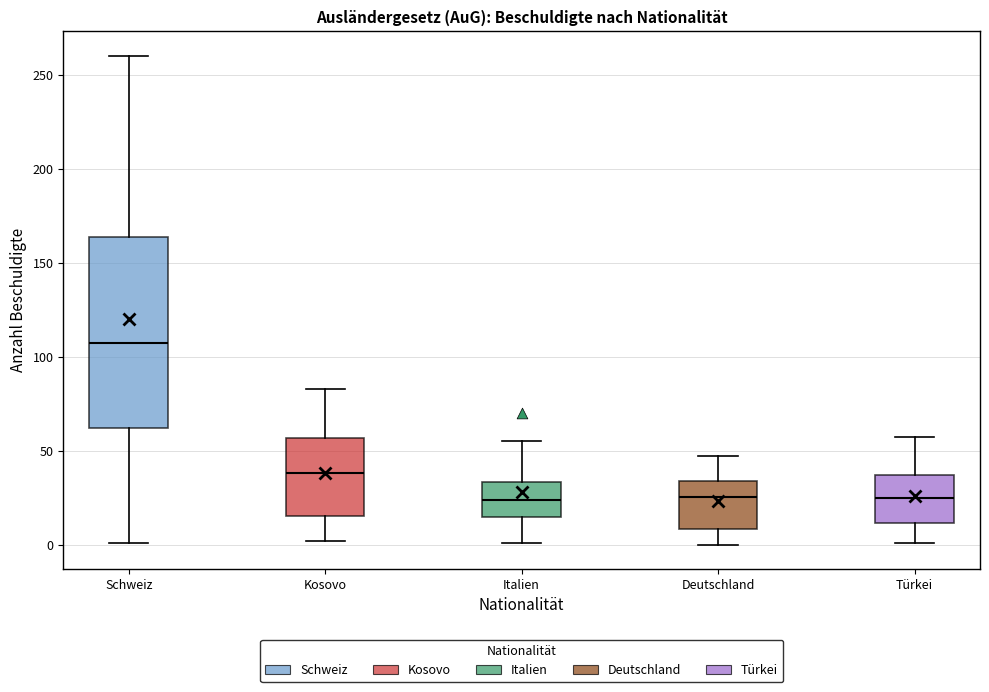

Where does the lower whisker of the box for Türkei end on the y-axis? The values are not printed on the chart, so give them approximately, as read against the axis.

0